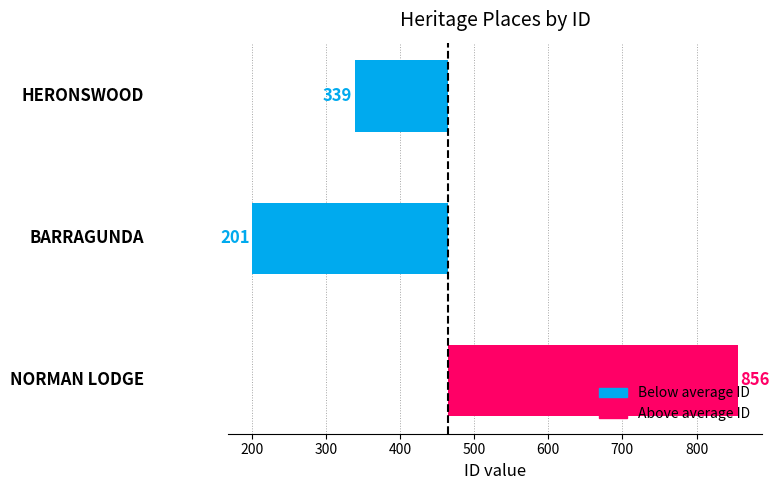

How many bars are there in total?

3